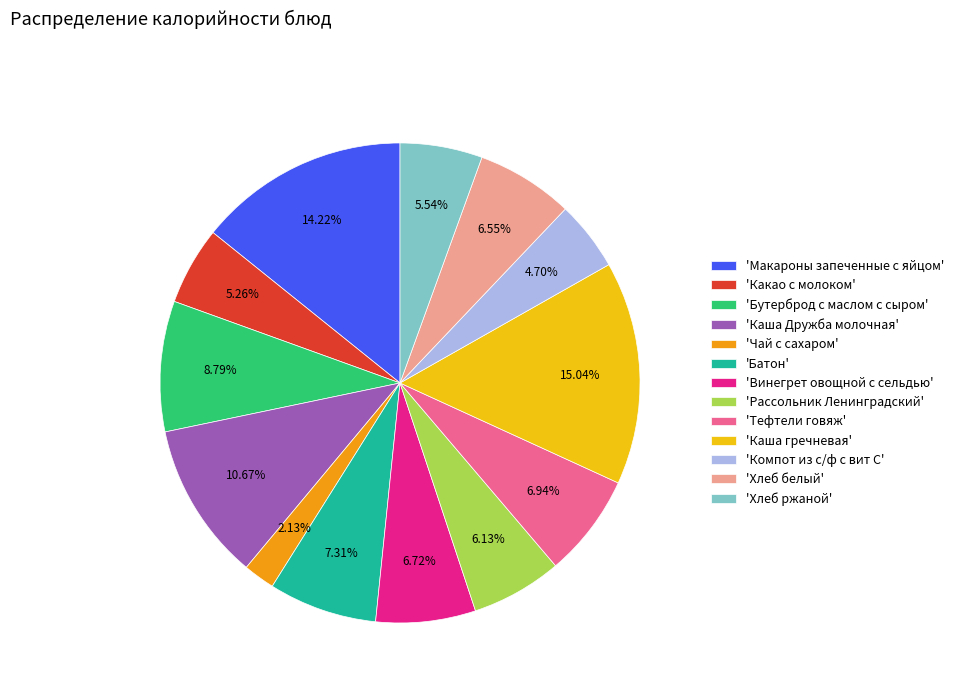

Count the number of slices in the pie.

13